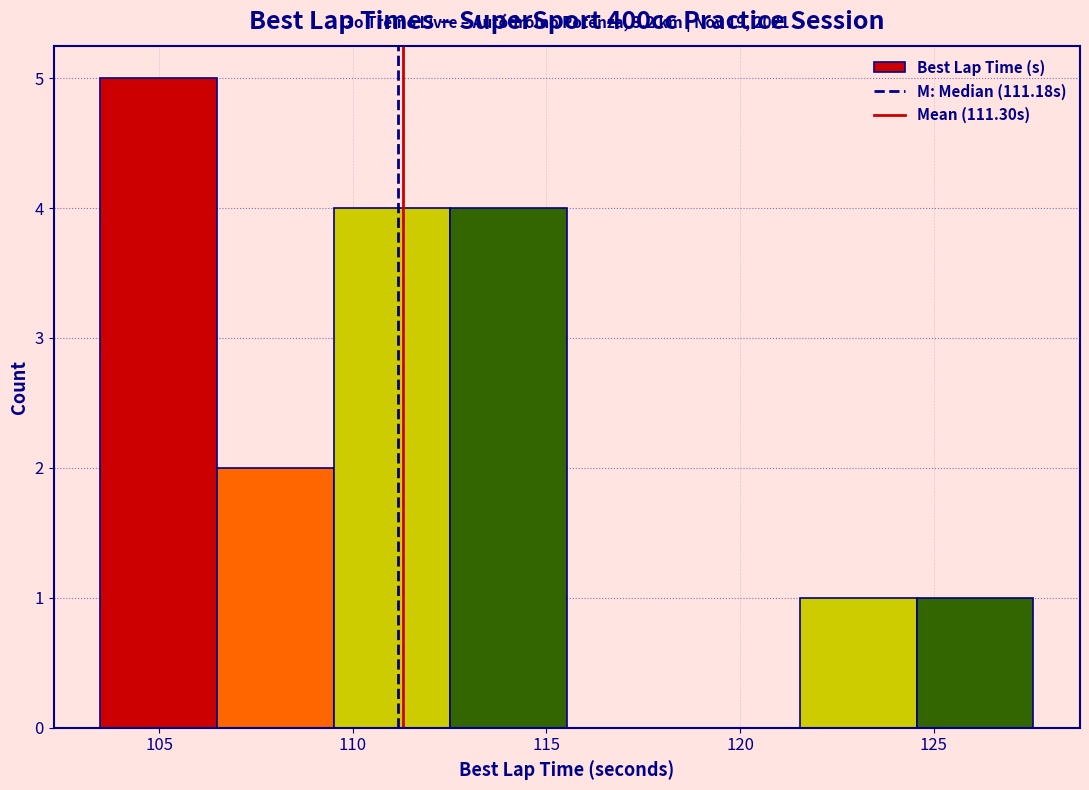

Which range on the x-axis has the tallest bar?

103.5 to 106.5